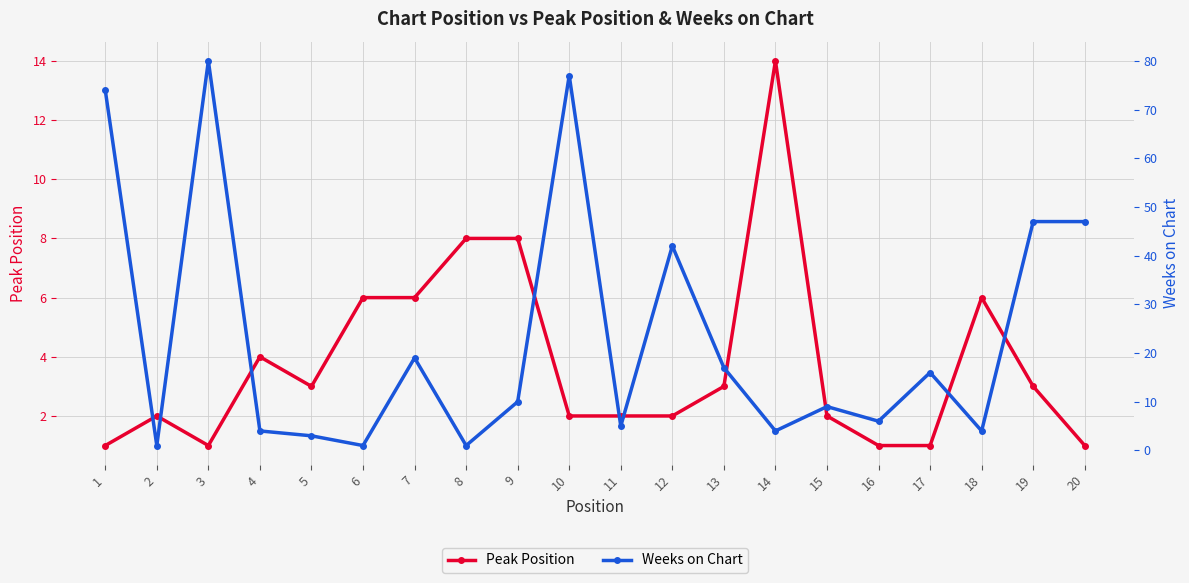

What is the average value of the Peak Position series?

4